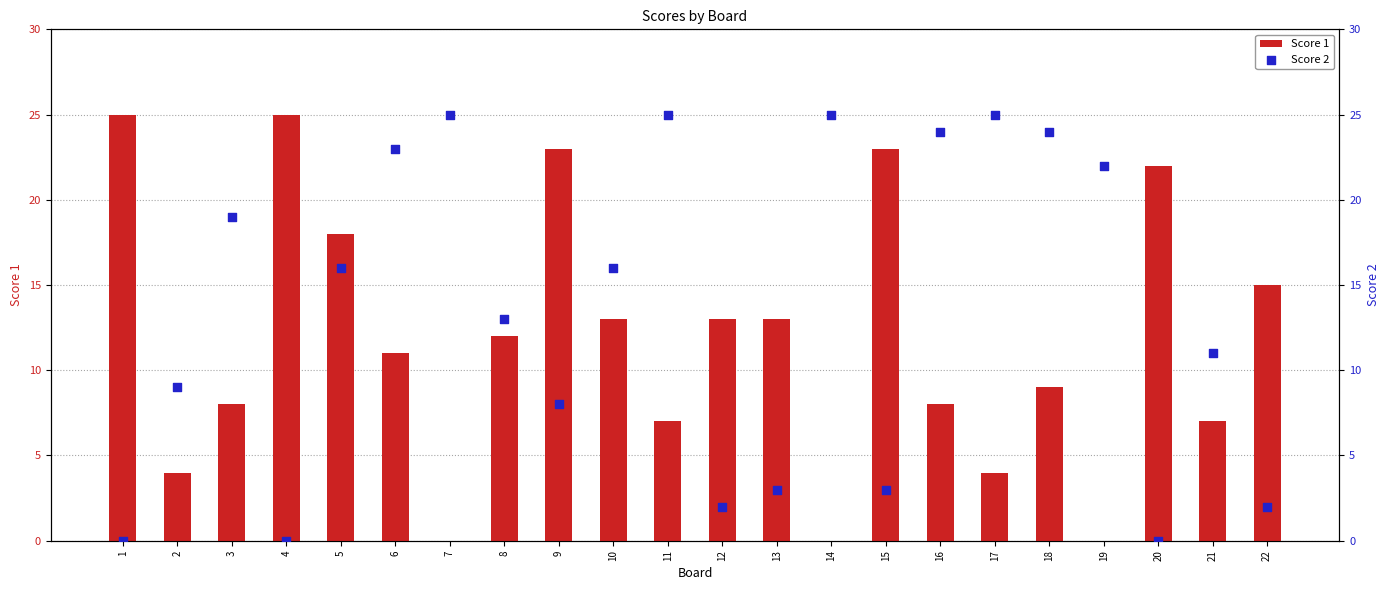

At which category is the sum across all series the highest?

5